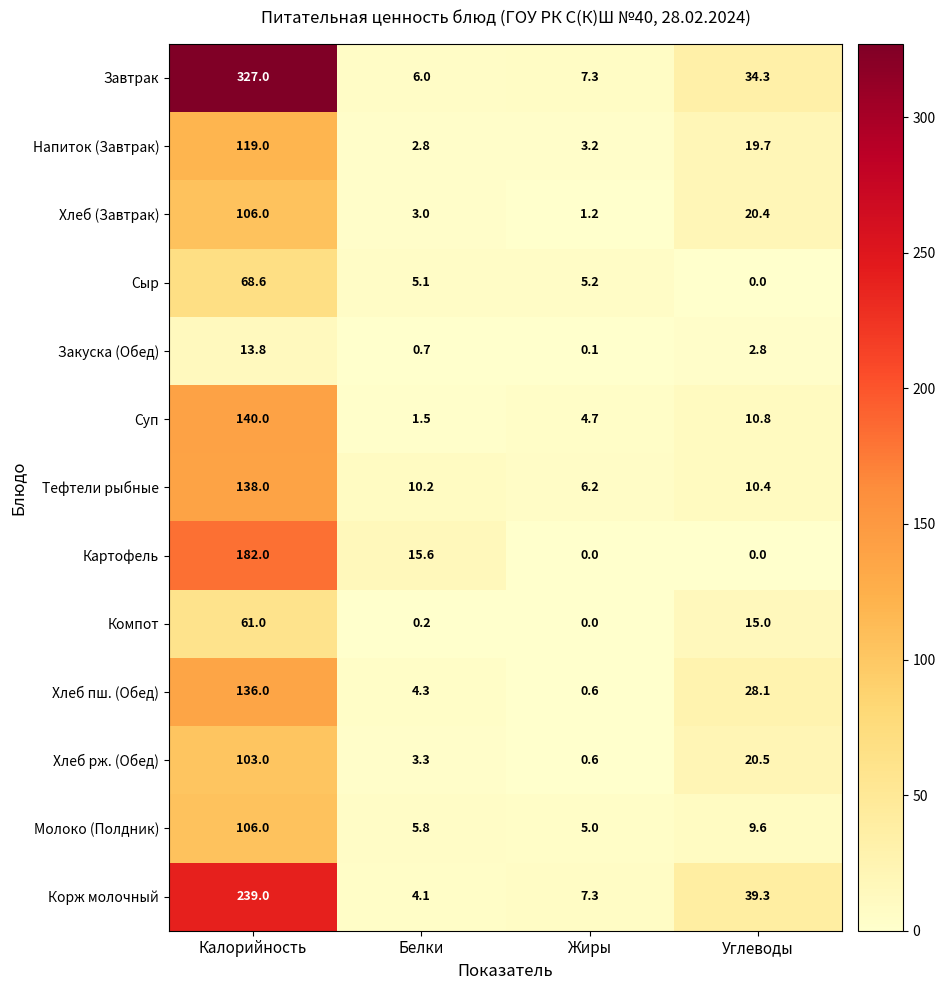

List the labels in order of Хлеб (Завтрак) value, smallest first.

Жиры, Белки, Углеводы, Калорийность